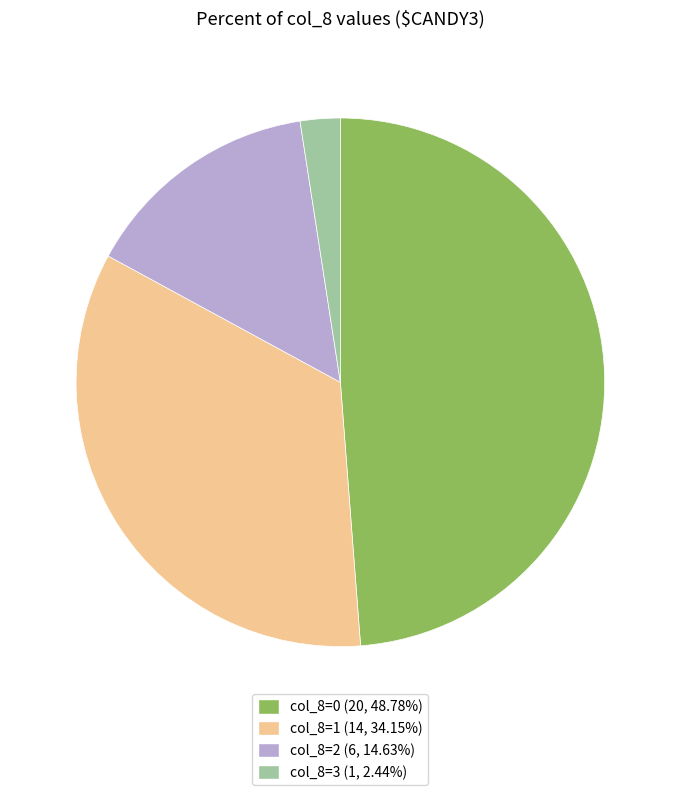

Does any single category account for the majority?

No